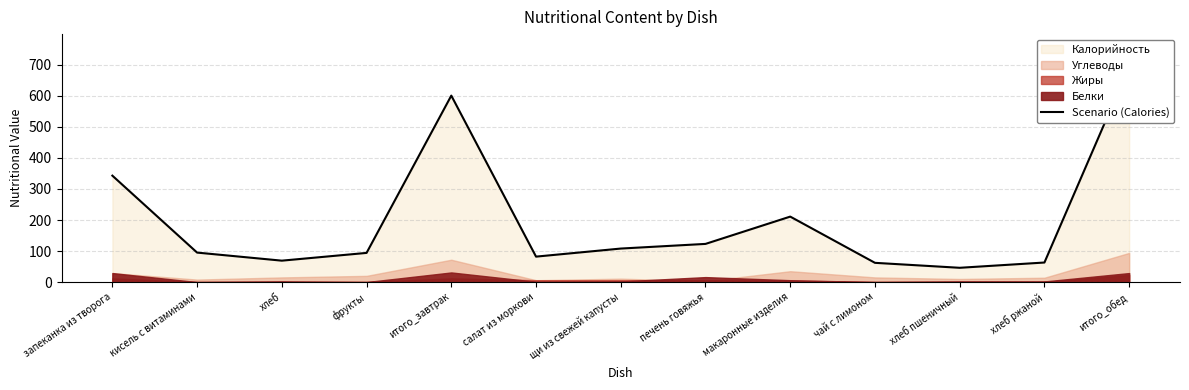

Rank the categories by value from highest to lowest.

итого_обед, итого_завтрак, запеканка из творога, макаронные изделия, печень говяжья, щи из свежей капусты, кисель с витаминами, фрукты, салат из моркови, хлеб, хлеб ржаной, чай с лимоном, хлеб пшеничный